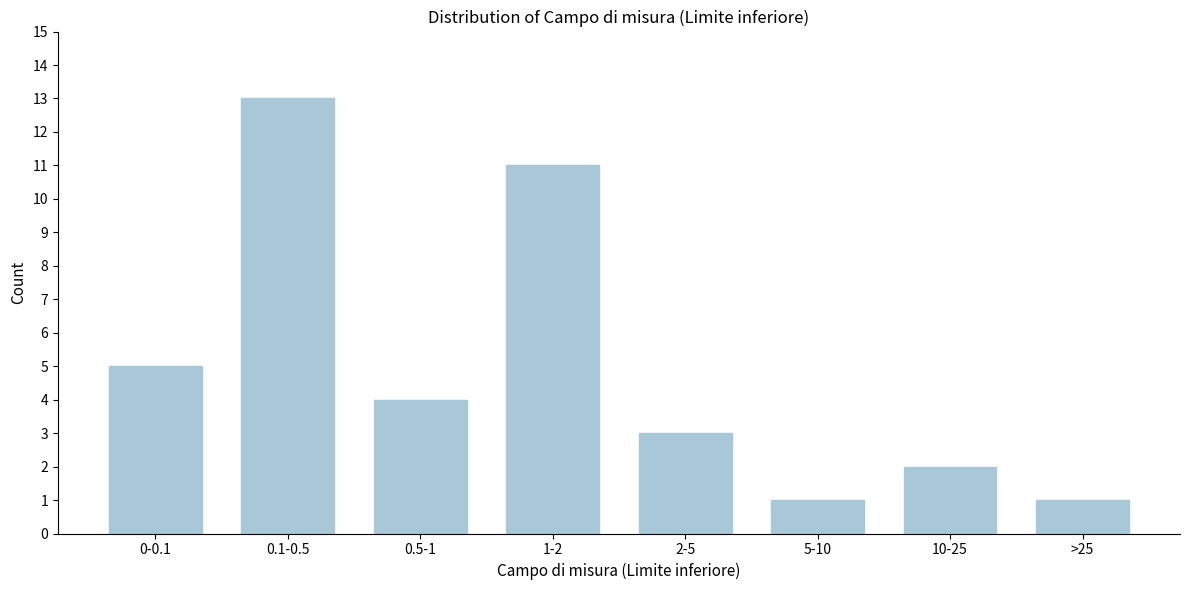

Reading left to right, extract all data points from this chart.

5	13	4	11	3	1	2	1